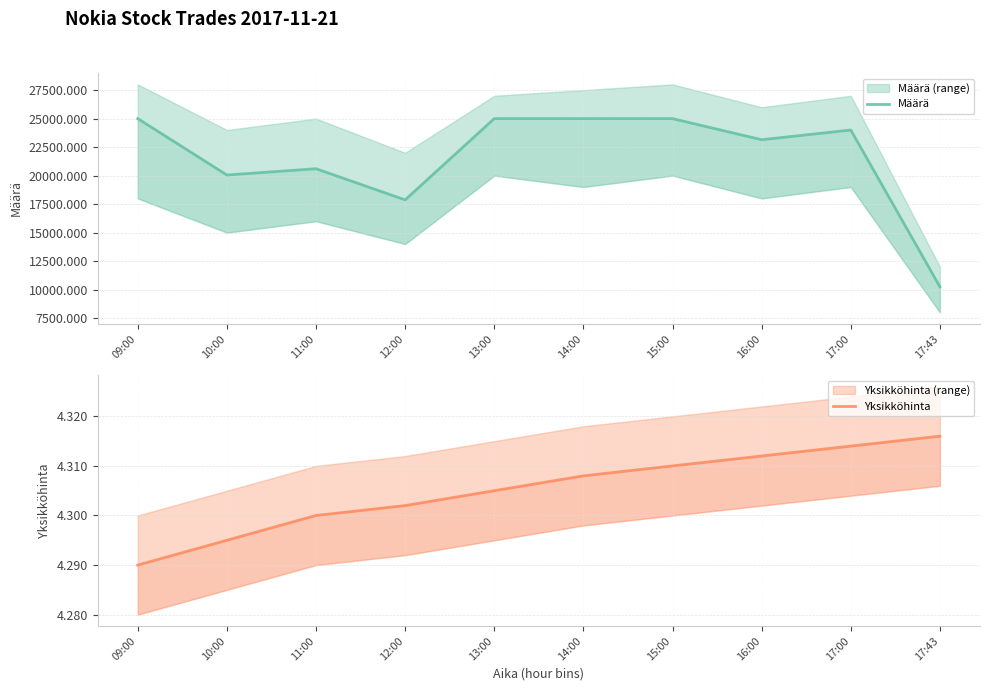

What is the average value of the Määrä series?

21592.4